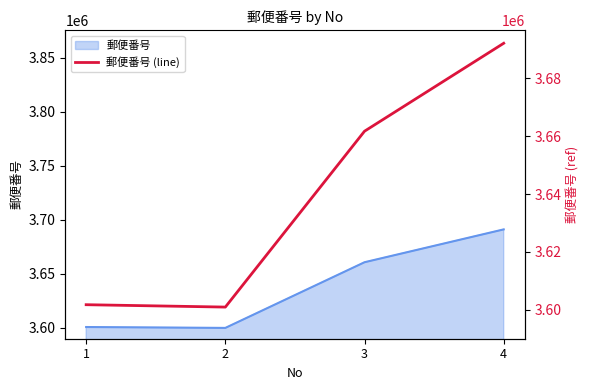

How many data points does each series have?

4